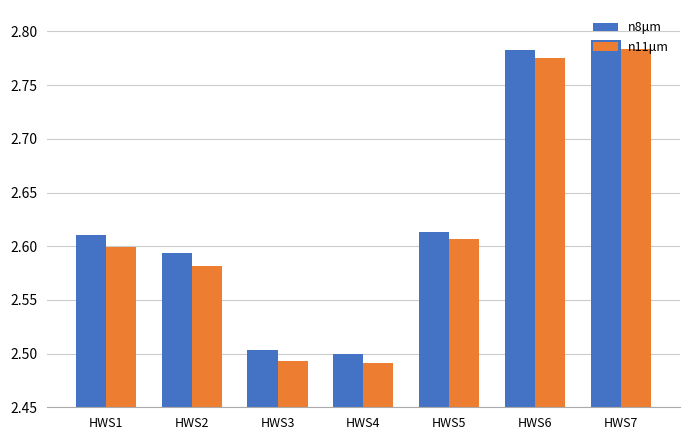

How many n11μm values are between 2 and 3?

7